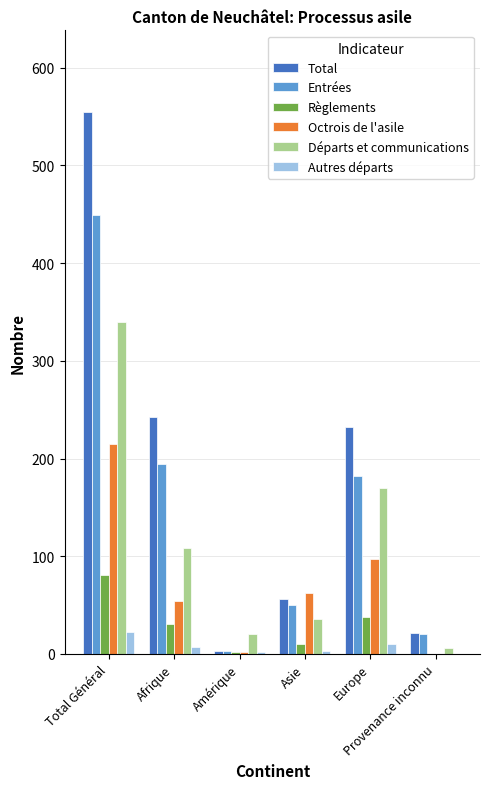

What are all the series names shown in the legend?

Total, Entrées, Règlements, Octrois de l'asile, Départs et communications, Autres départs